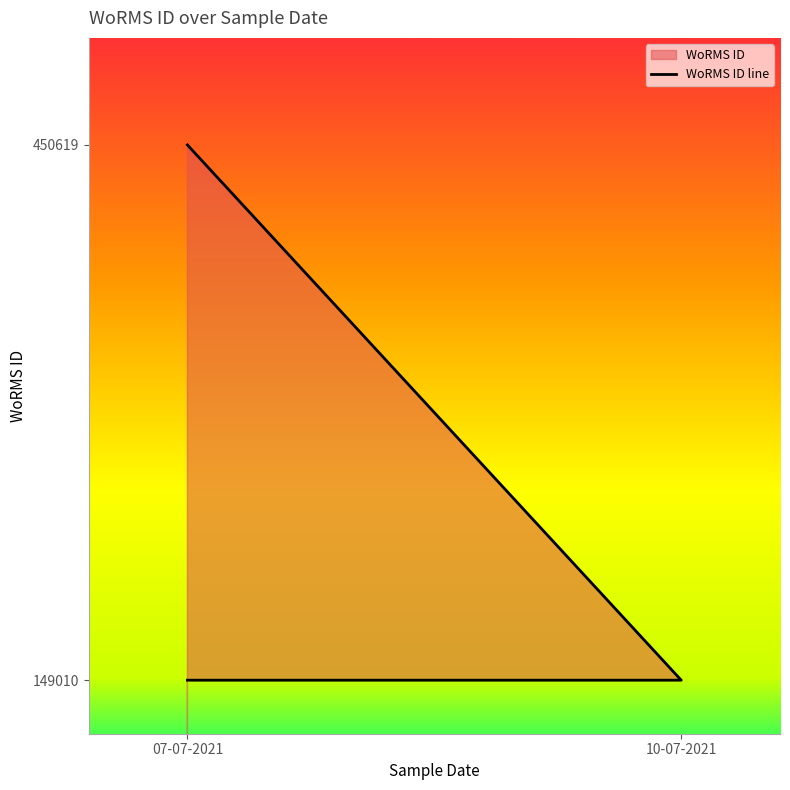

The value at 07-07-2021 is 201261. True or false?

False